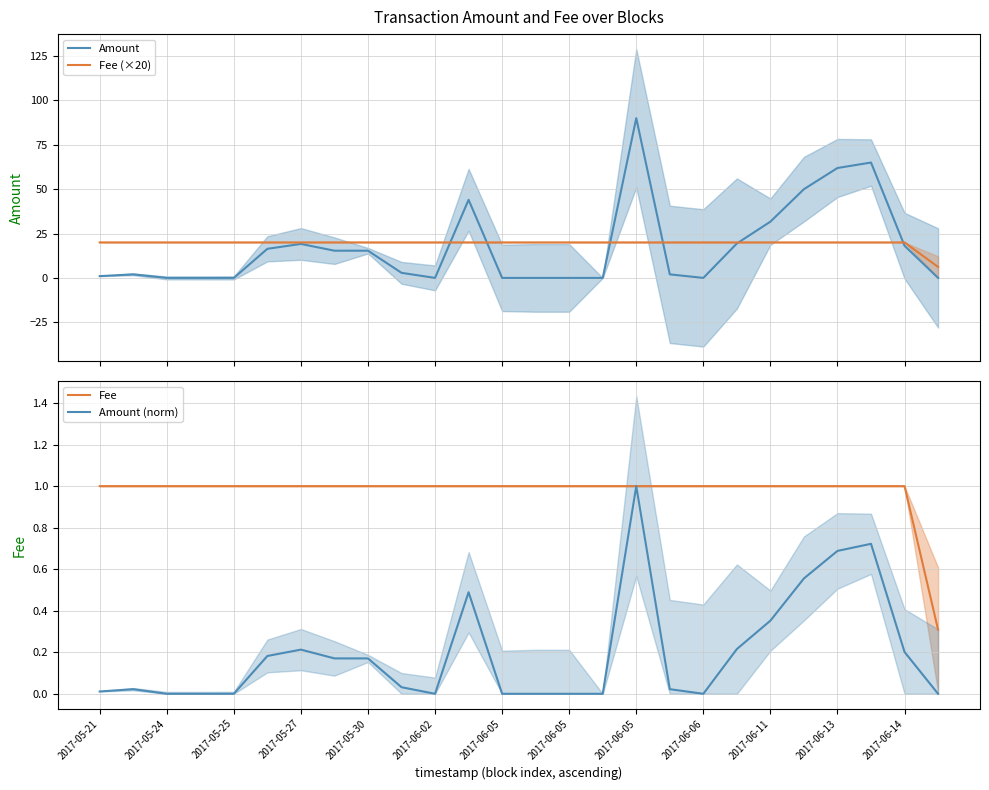

At 13, list the series in order from largest to smallest.

Fee (×20), Fee, Amount, Amount (norm)